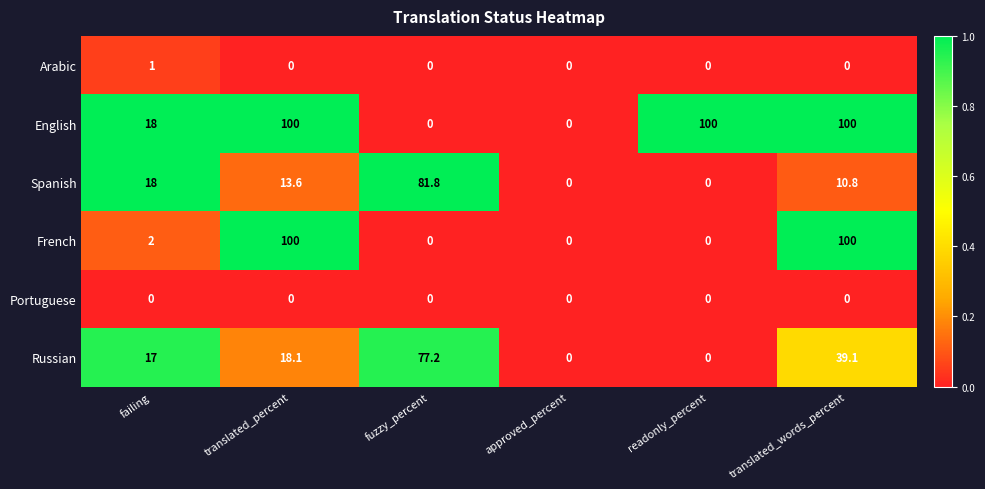

How many series are shown in this chart?

6